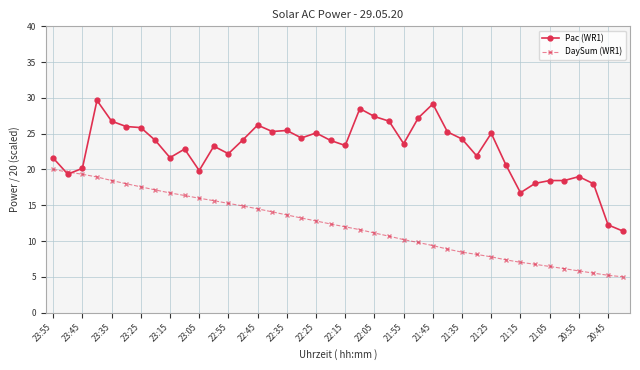

What is the smallest value displayed?

5.0